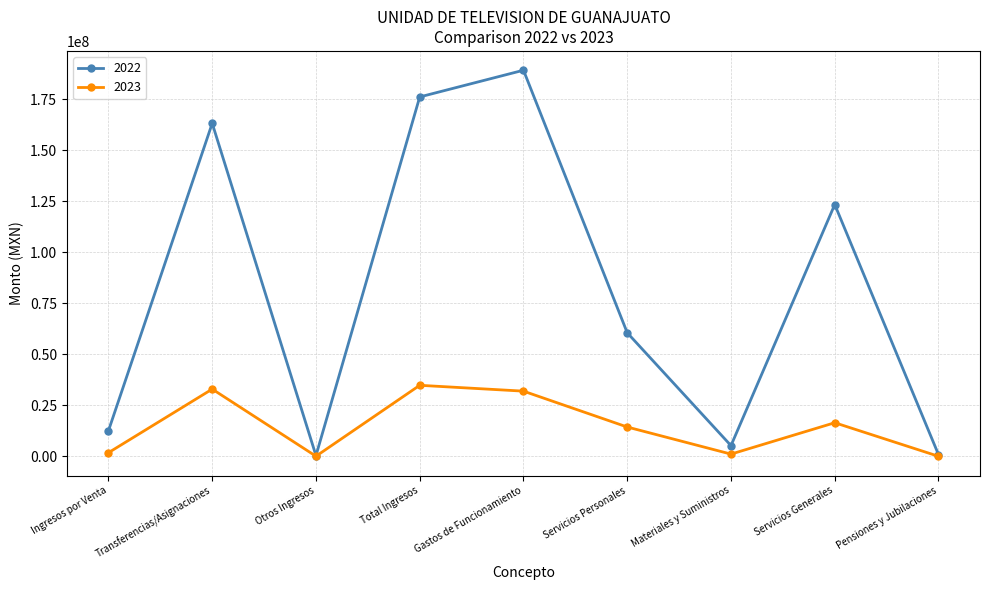

At which category is the sum across all series the highest?

Gastos de Funcionamiento